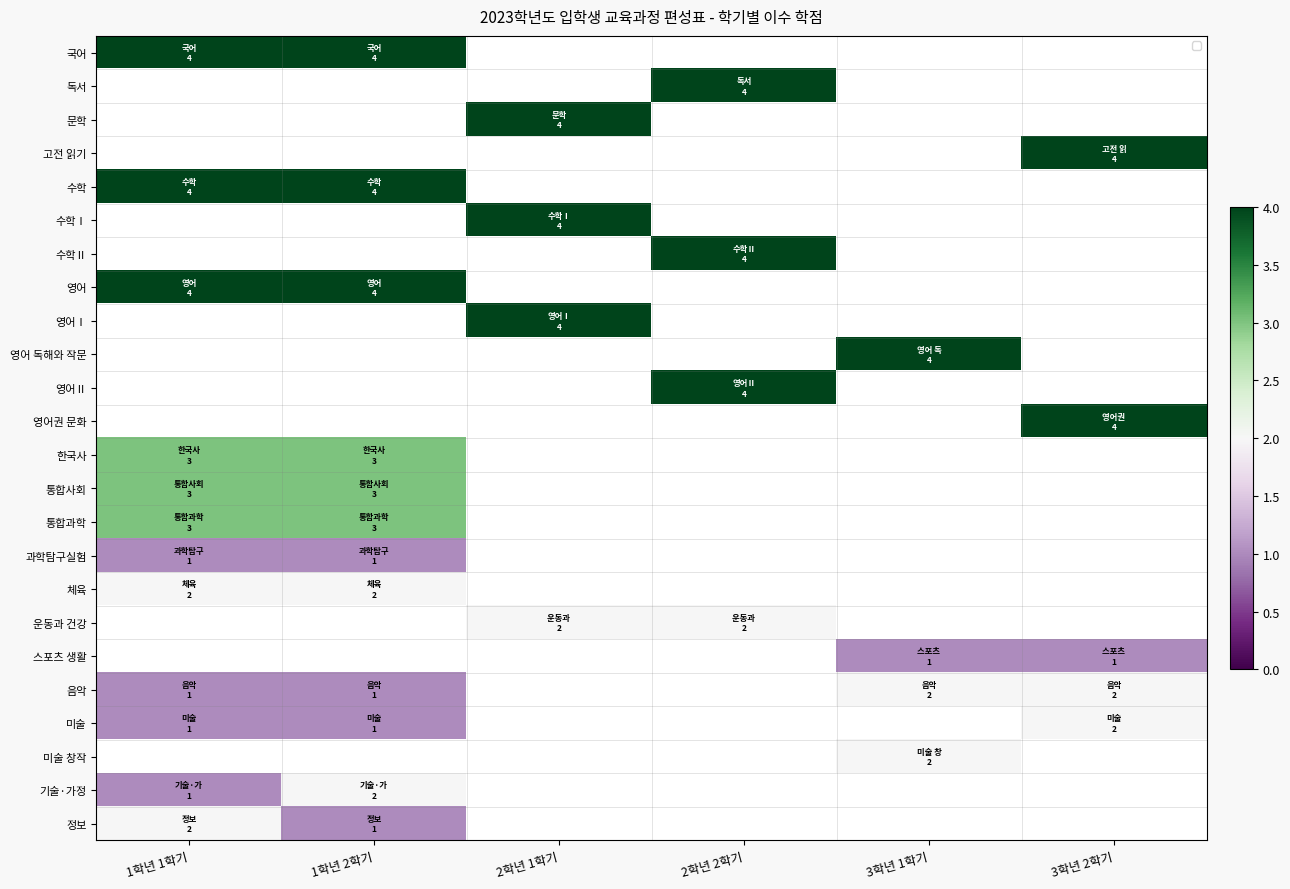

How many categories are shown in the chart?

6